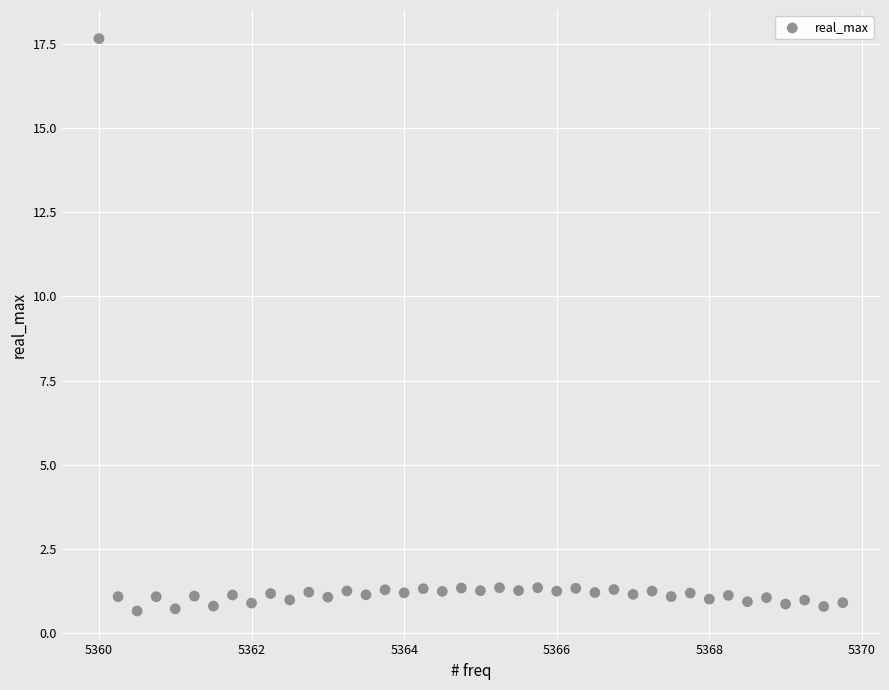

What is the range of Y values (max minus min)?

17.0